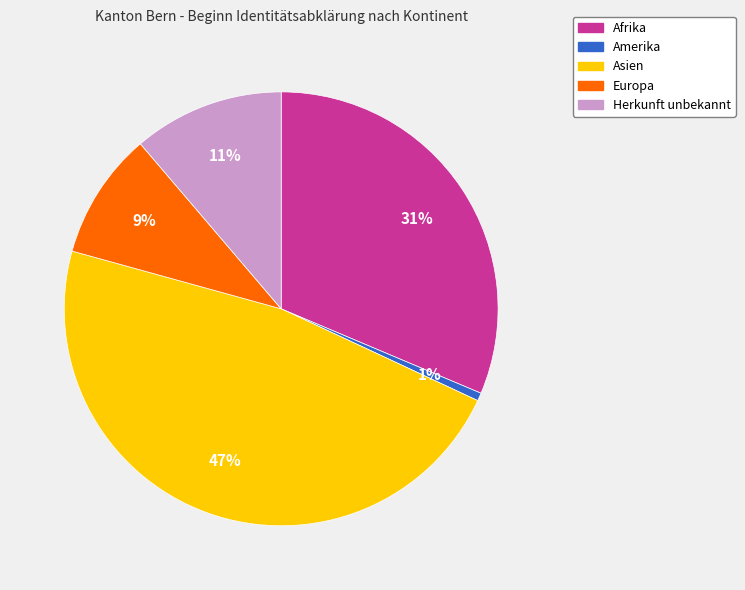

Does any single category account for the majority?

No